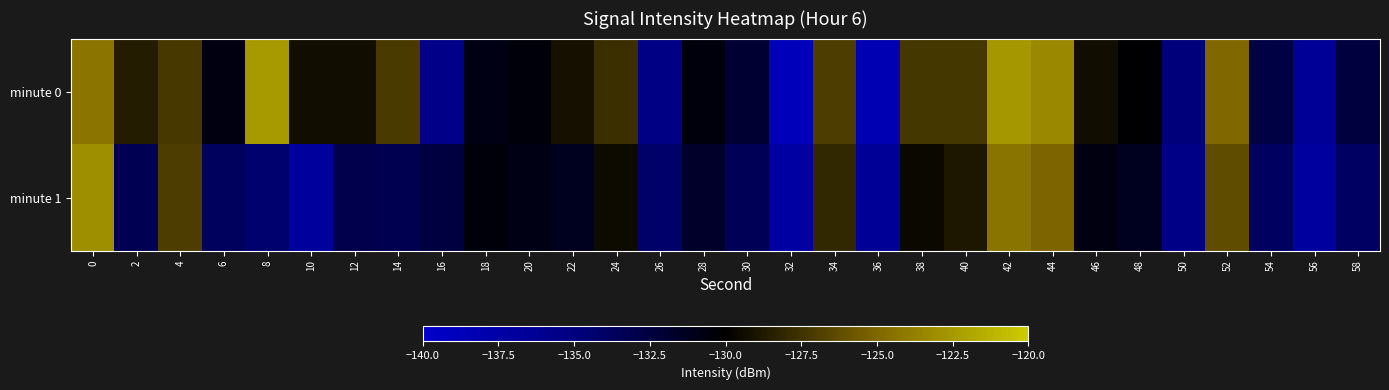

Reading left to right, extract all data points from this chart.

minute 0: 0=-124.3	2=-128.6	4=-127.2	6=-130.7	8=-122.5	10=-129.3	12=-129.3	14=-127.1	16=-135.6	18=-130.8	20=-130.5	22=-129.1	24=-127.7	26=-135.3	28=-130.5	30=-132.0	32=-138.8	34=-127.0	36=-138.3	38=-127.3	40=-127.3	42=-122.6	44=-123.3	46=-129.3	48=-130.1	50=-134.8	52=-125.0	54=-132.7	56=-136.4	58=-132.5
minute 1: 0=-123.0	2=-133.2	4=-127.0	6=-133.6	8=-134.3	10=-136.9	12=-133.0	14=-133.1	16=-132.6	18=-130.4	20=-130.8	22=-131.2	24=-129.5	26=-134.1	28=-131.7	30=-133.4	32=-137.2	34=-128.1	36=-136.5	38=-129.6	40=-128.9	42=-124.3	44=-125.1	46=-130.7	48=-131.2	50=-135.4	52=-126.3	54=-133.8	56=-137.1	58=-133.9